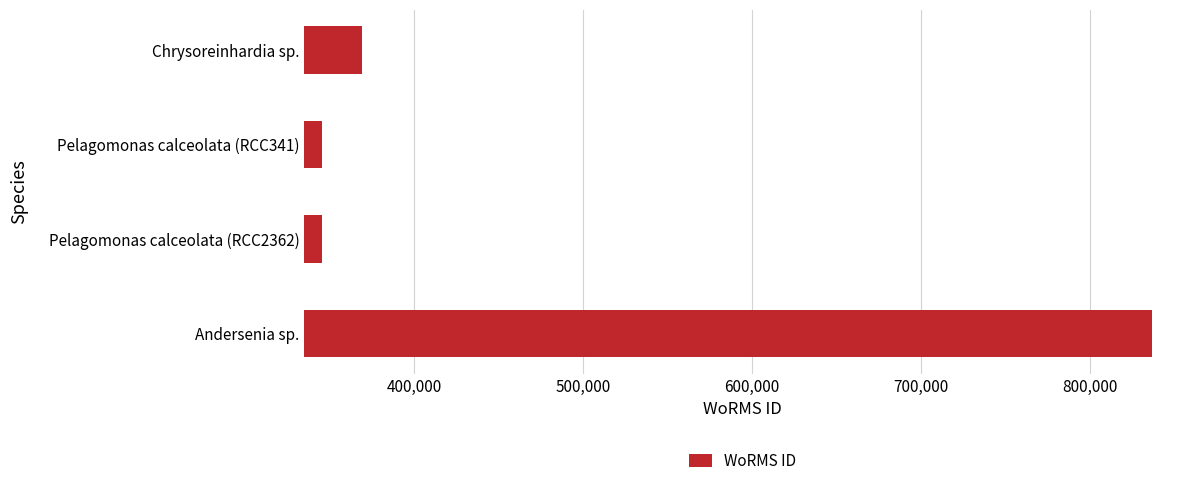

Approximately how many times larger is the value at Andersenia sp. compared to Chrysoreinhardia sp.?

2.3